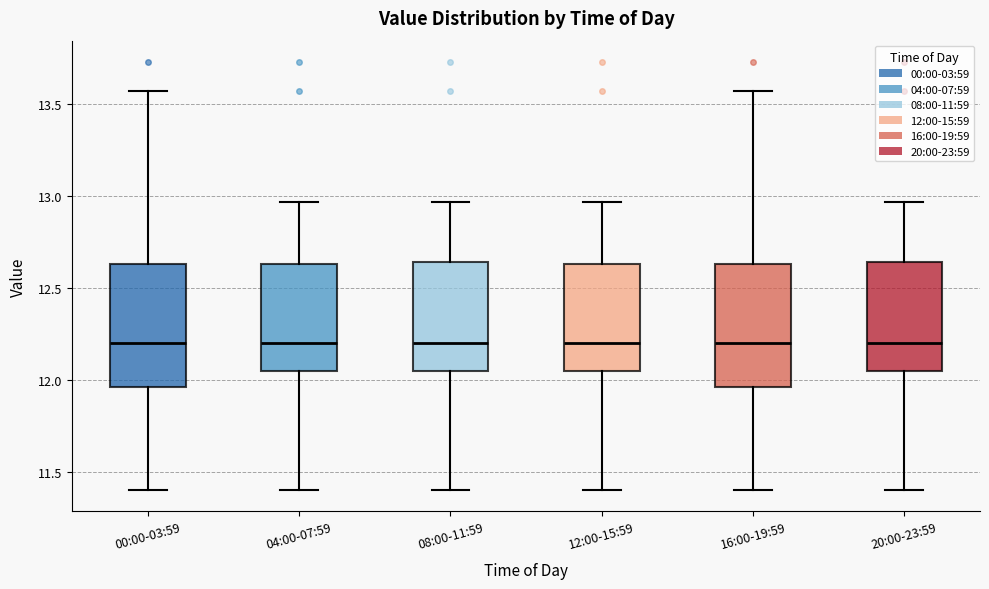

Where is the upper edge of the box for 16:00-19:59 on the y-axis? The values are not printed on the chart, so give them approximately, as read against the axis.

12.65